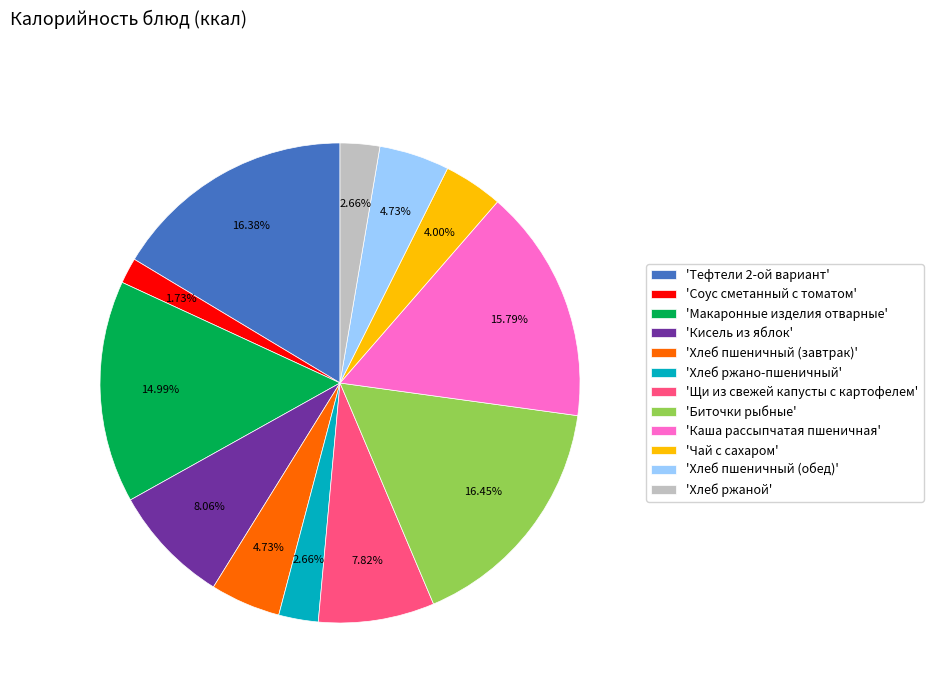

Does 'Хлеб пшеничный (обед)' represent more than half of the total?

No